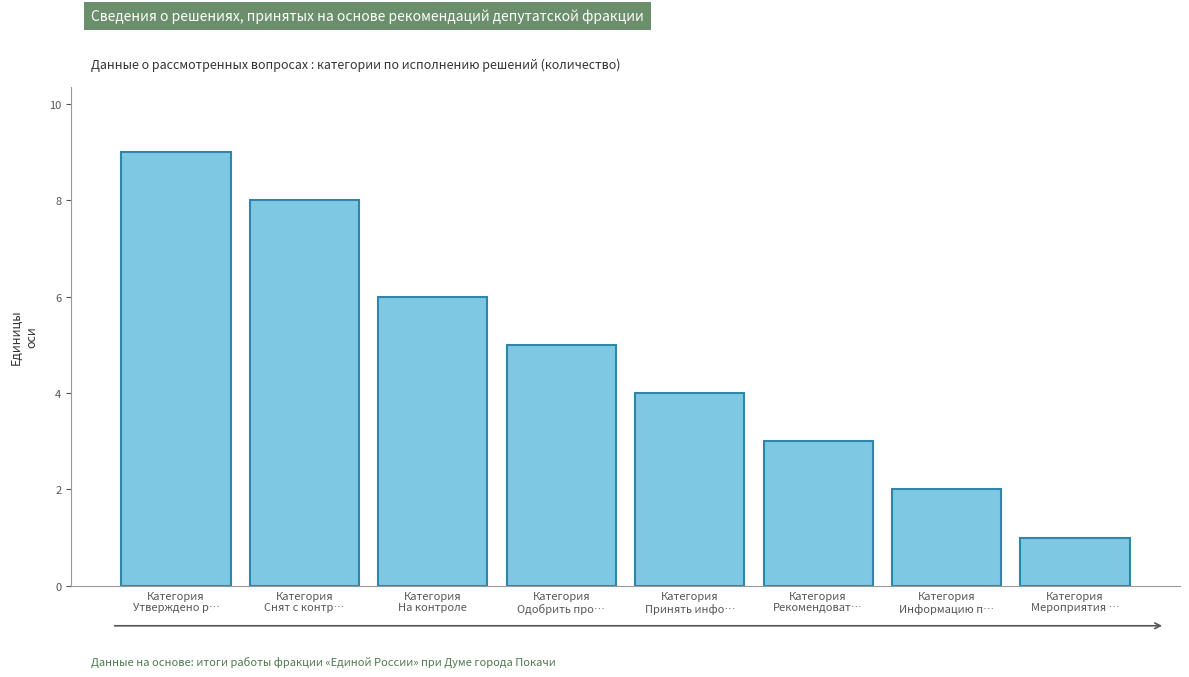

Reading left to right, what are all the values shown in this chart?

9	8	6	5	4	3	2	1